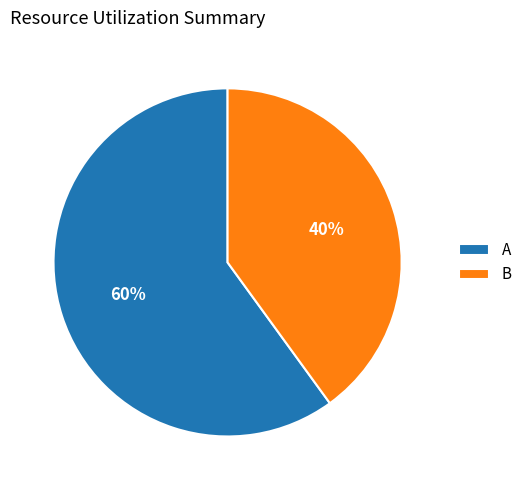

Is it true that A is 60% of the pie?

True